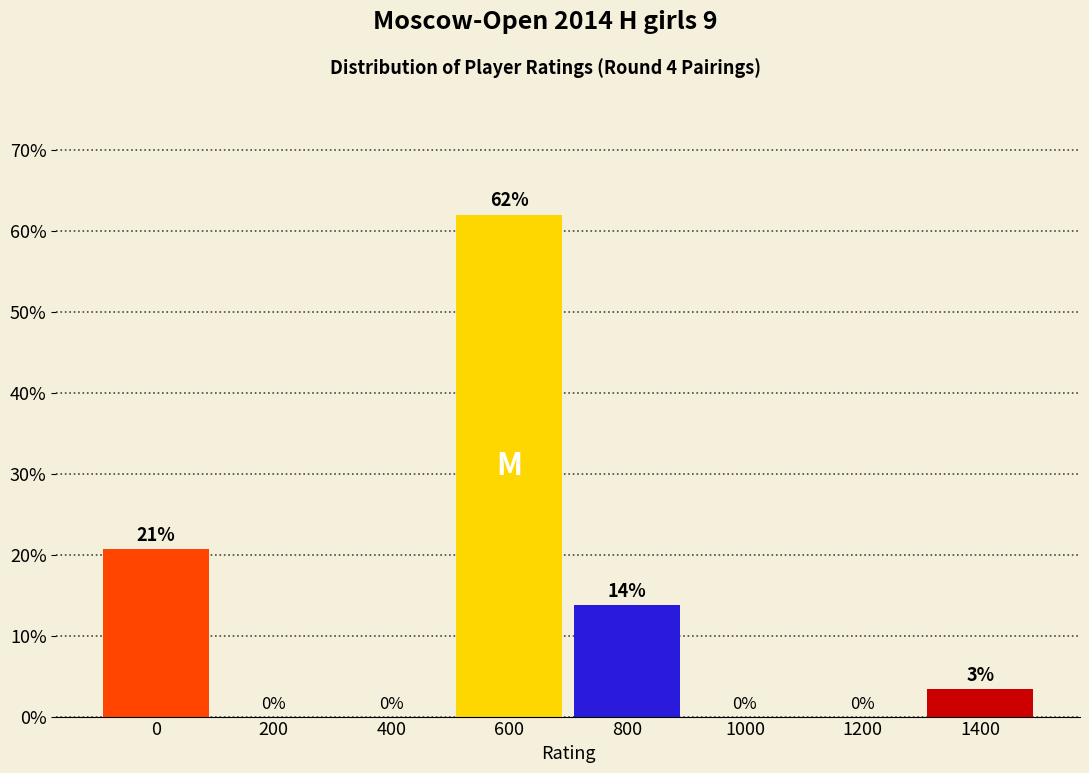

The value at 0 is 29.0. True or false?

False